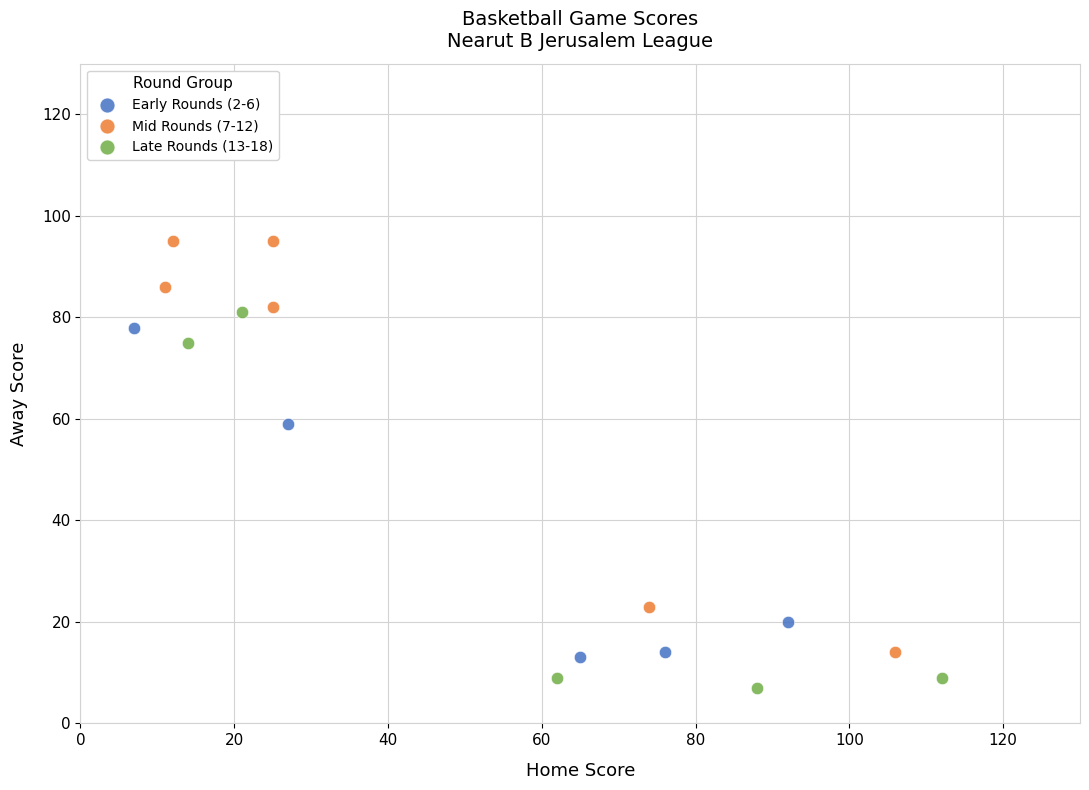

Which series reaches the minimum Y coordinate?

Late Rounds (13-18)